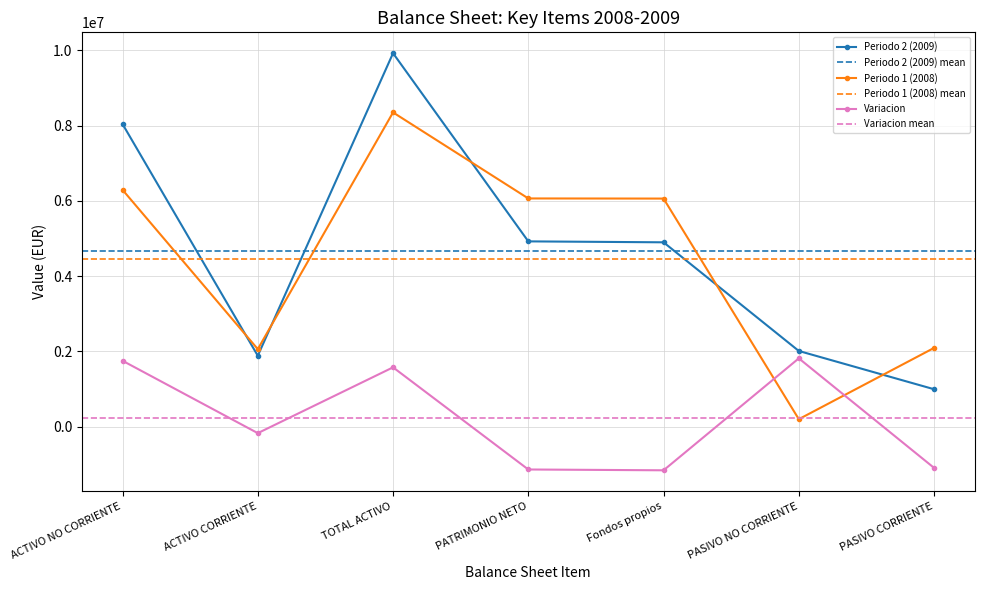

Is it true that Variacion equals -1098109 at PASIVO CORRIENTE?

True